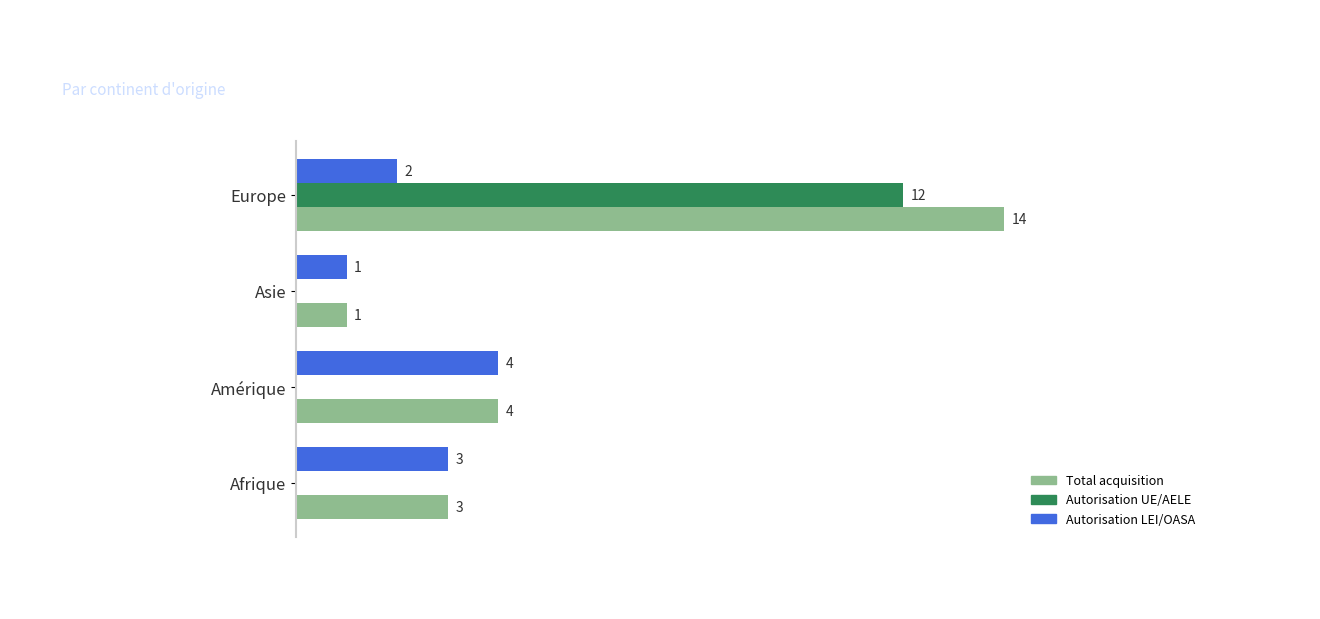

Where is Total acquisition nearest to the value 7?

Amérique